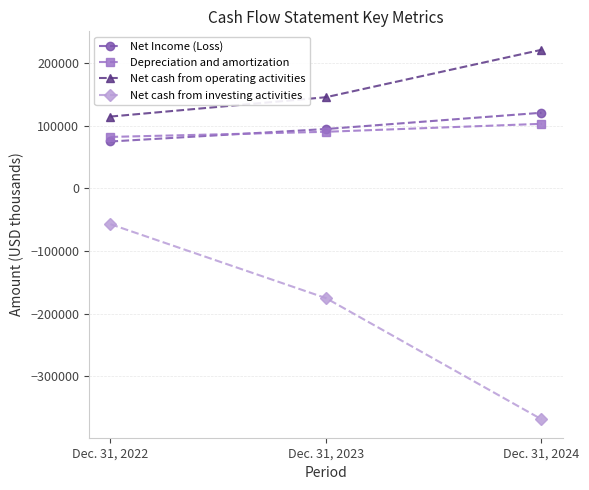

What is the value of the Net Income (Loss) point at the 1st from the left?

74516